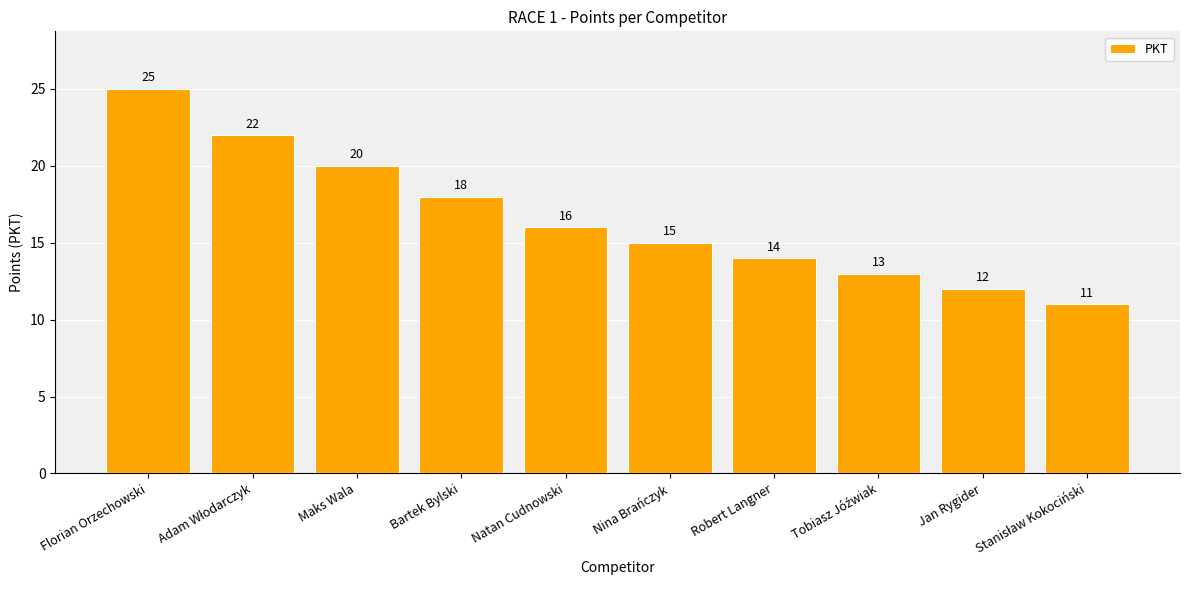

What is the sum of the values at Nina Brańczyk and Maks Wala?

35